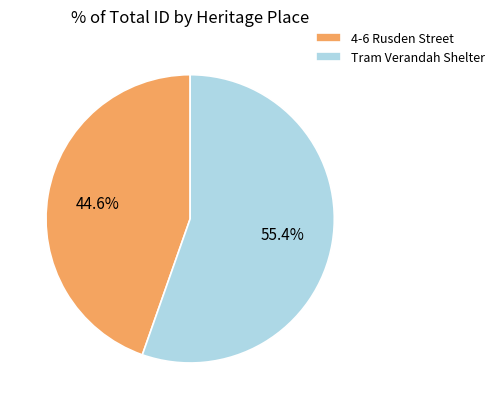

What is the total percentage of 4-6 Rusden Street and Tram Verandah Shelter?

100.0%